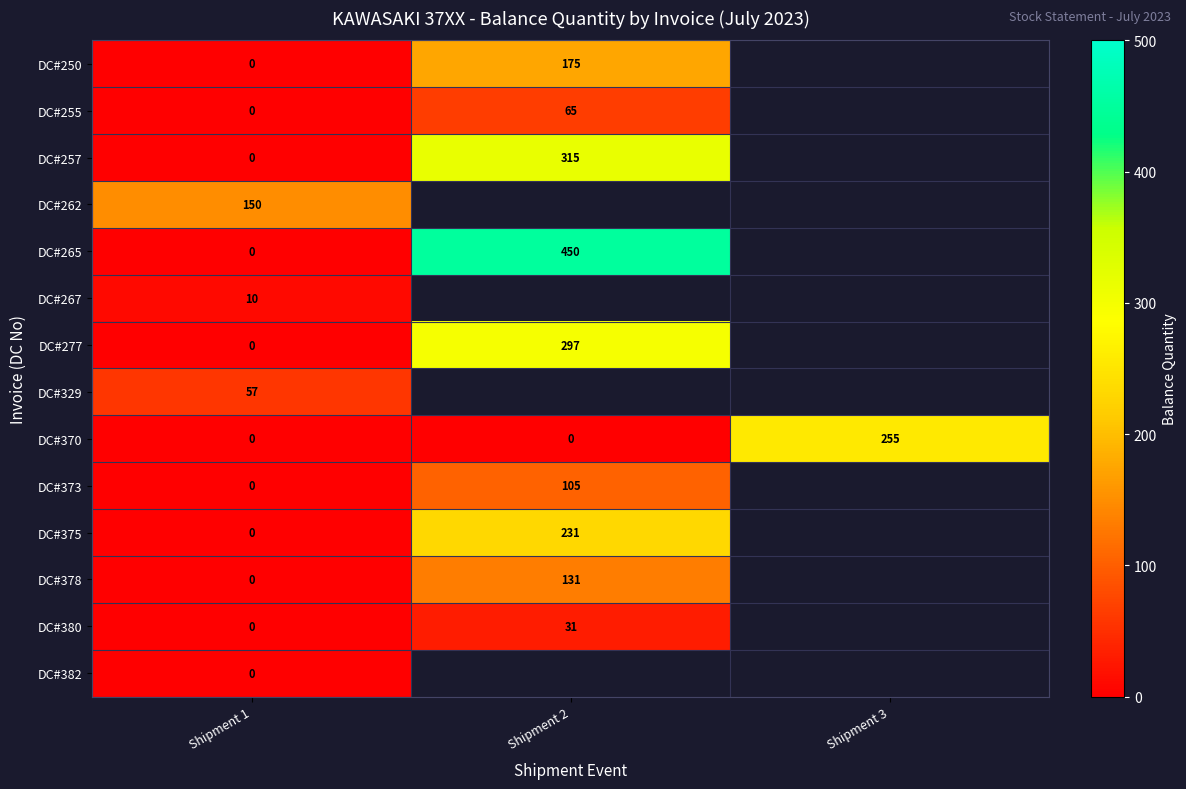

Count the number of data series in this chart.

14